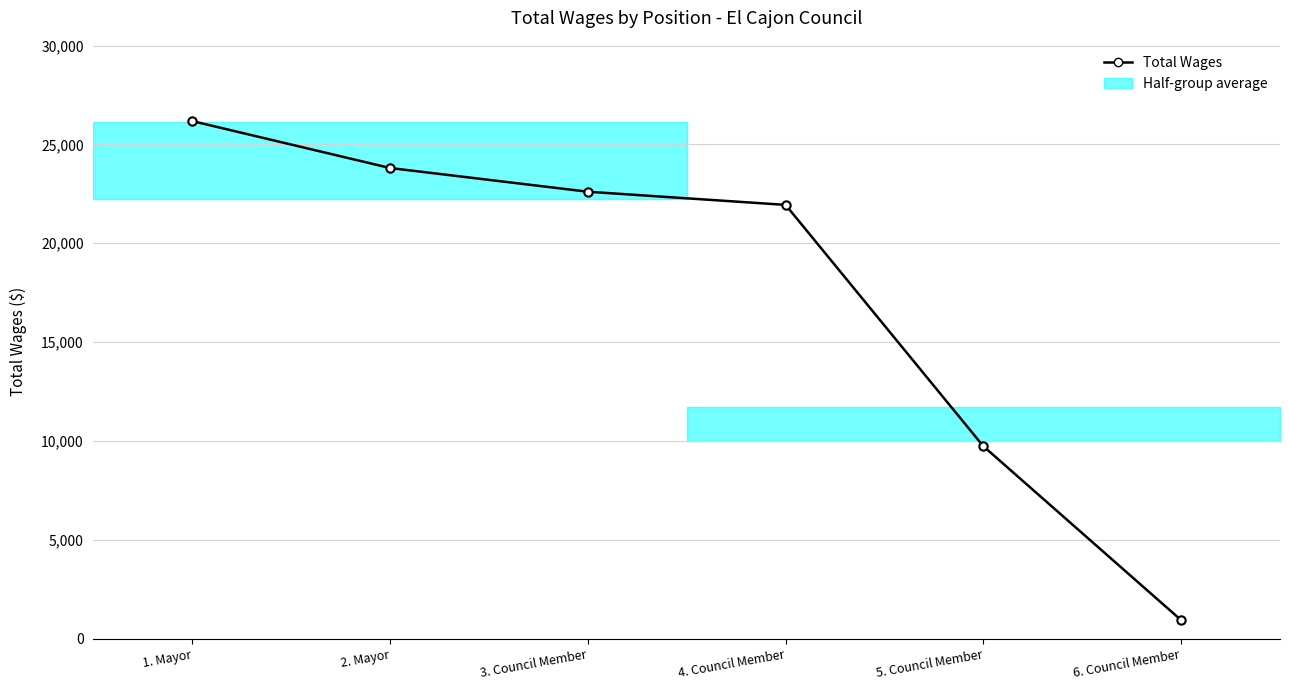

List the labels in order of value, largest first.

1. Mayor, 2. Mayor, 3. Council Member, 4. Council Member, 5. Council Member, 6. Council Member